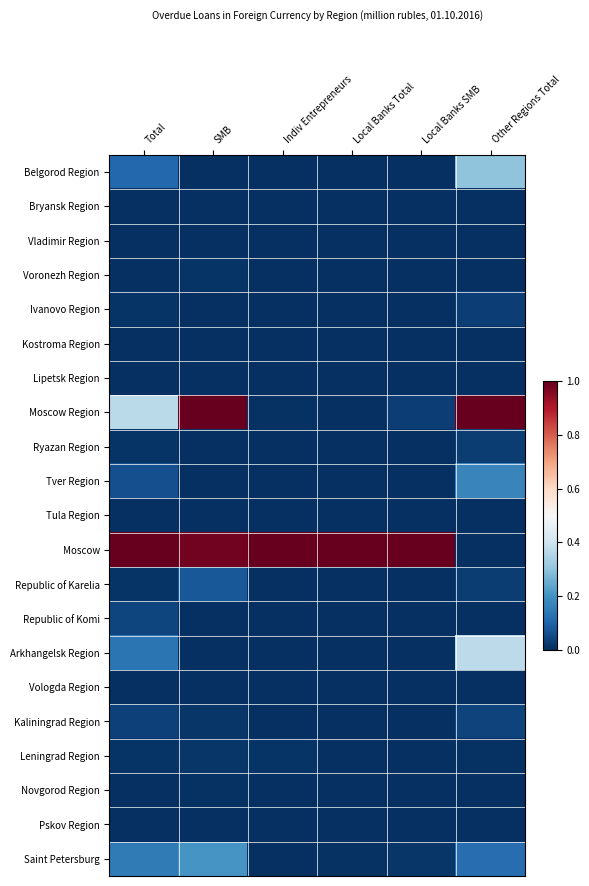

Reading left to right, list all the values displayed in this chart.

Belgorod Region: Total=0.1	SMB=0.0	Indiv Entrepreneurs=0.0	Local Banks Total=0.0	Local Banks SMB=0.0	Other Regions Total=0.3
Bryansk Region: Total=0.0	SMB=0.0	Indiv Entrepreneurs=0.0	Local Banks Total=0.0	Local Banks SMB=0.0	Other Regions Total=0.0
Vladimir Region: Total=0.0	SMB=0.0	Indiv Entrepreneurs=0.0	Local Banks Total=0.0	Local Banks SMB=0.0	Other Regions Total=0.0
Voronezh Region: Total=0.0	SMB=0.0	Indiv Entrepreneurs=0.0	Local Banks Total=0.0	Local Banks SMB=0.0	Other Regions Total=0.0
Ivanovo Region: Total=0.0	SMB=0.0	Indiv Entrepreneurs=0.0	Local Banks Total=0.0	Local Banks SMB=0.0	Other Regions Total=0.0
Kostroma Region: Total=0.0	SMB=0.0	Indiv Entrepreneurs=0.0	Local Banks Total=0.0	Local Banks SMB=0.0	Other Regions Total=0.0
Lipetsk Region: Total=0.0	SMB=0.0	Indiv Entrepreneurs=0.0	Local Banks Total=0.0	Local Banks SMB=0.0	Other Regions Total=0.0
Moscow Region: Total=0.4	SMB=1.0	Indiv Entrepreneurs=0.0	Local Banks Total=0.0	Local Banks SMB=0.0	Other Regions Total=1.0
Ryazan Region: Total=0.0	SMB=0.0	Indiv Entrepreneurs=0.0	Local Banks Total=0.0	Local Banks SMB=0.0	Other Regions Total=0.0
Tver Region: Total=0.1	SMB=0.0	Indiv Entrepreneurs=0.0	Local Banks Total=0.0	Local Banks SMB=0.0	Other Regions Total=0.2
Tula Region: Total=0.0	SMB=0.0	Indiv Entrepreneurs=0.0	Local Banks Total=0.0	Local Banks SMB=0.0	Other Regions Total=0.0
Moscow: Total=1.0	SMB=1.0	Indiv Entrepreneurs=1.0	Local Banks Total=1.0	Local Banks SMB=1.0	Other Regions Total=0.0
Republic of Karelia: Total=0.0	SMB=0.1	Indiv Entrepreneurs=0.0	Local Banks Total=0.0	Local Banks SMB=0.0	Other Regions Total=0.0
Republic of Komi: Total=0.0	SMB=0.0	Indiv Entrepreneurs=0.0	Local Banks Total=0.0	Local Banks SMB=0.0	Other Regions Total=0.0
Arkhangelsk Region: Total=0.1	SMB=0.0	Indiv Entrepreneurs=0.0	Local Banks Total=0.0	Local Banks SMB=0.0	Other Regions Total=0.4
Vologda Region: Total=0.0	SMB=0.0	Indiv Entrepreneurs=0.0	Local Banks Total=0.0	Local Banks SMB=0.0	Other Regions Total=0.0
Kaliningrad Region: Total=0.0	SMB=0.0	Indiv Entrepreneurs=0.0	Local Banks Total=0.0	Local Banks SMB=0.0	Other Regions Total=0.0
Leningrad Region: Total=0.0	SMB=0.0	Indiv Entrepreneurs=0.0	Local Banks Total=0.0	Local Banks SMB=0.0	Other Regions Total=0.0
Novgorod Region: Total=0.0	SMB=0.0	Indiv Entrepreneurs=0.0	Local Banks Total=0.0	Local Banks SMB=0.0	Other Regions Total=0.0
Pskov Region: Total=0.0	SMB=0.0	Indiv Entrepreneurs=0.0	Local Banks Total=0.0	Local Banks SMB=0.0	Other Regions Total=0.0
Saint Petersburg: Total=0.1	SMB=0.2	Indiv Entrepreneurs=0.0	Local Banks Total=0.0	Local Banks SMB=0.0	Other Regions Total=0.1